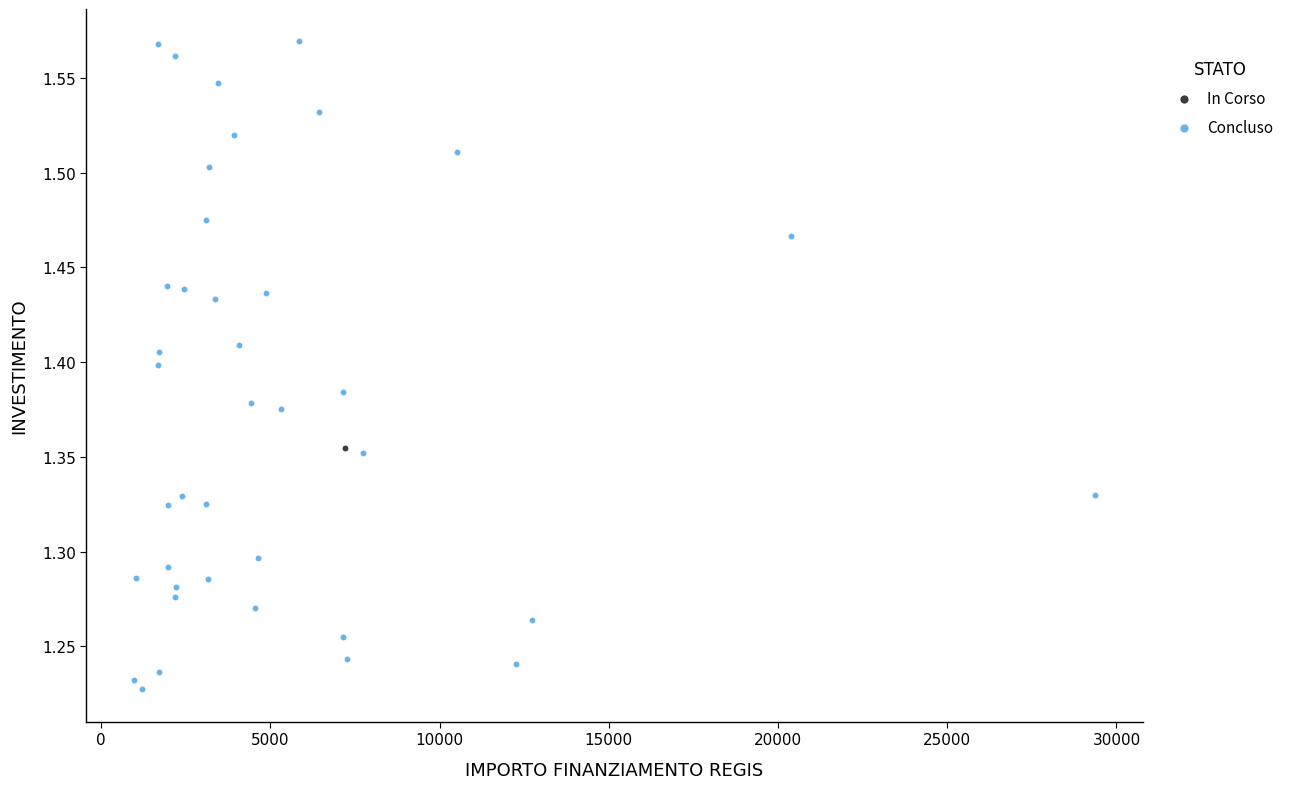

What are all the series names shown in the legend?

In Corso, Concluso